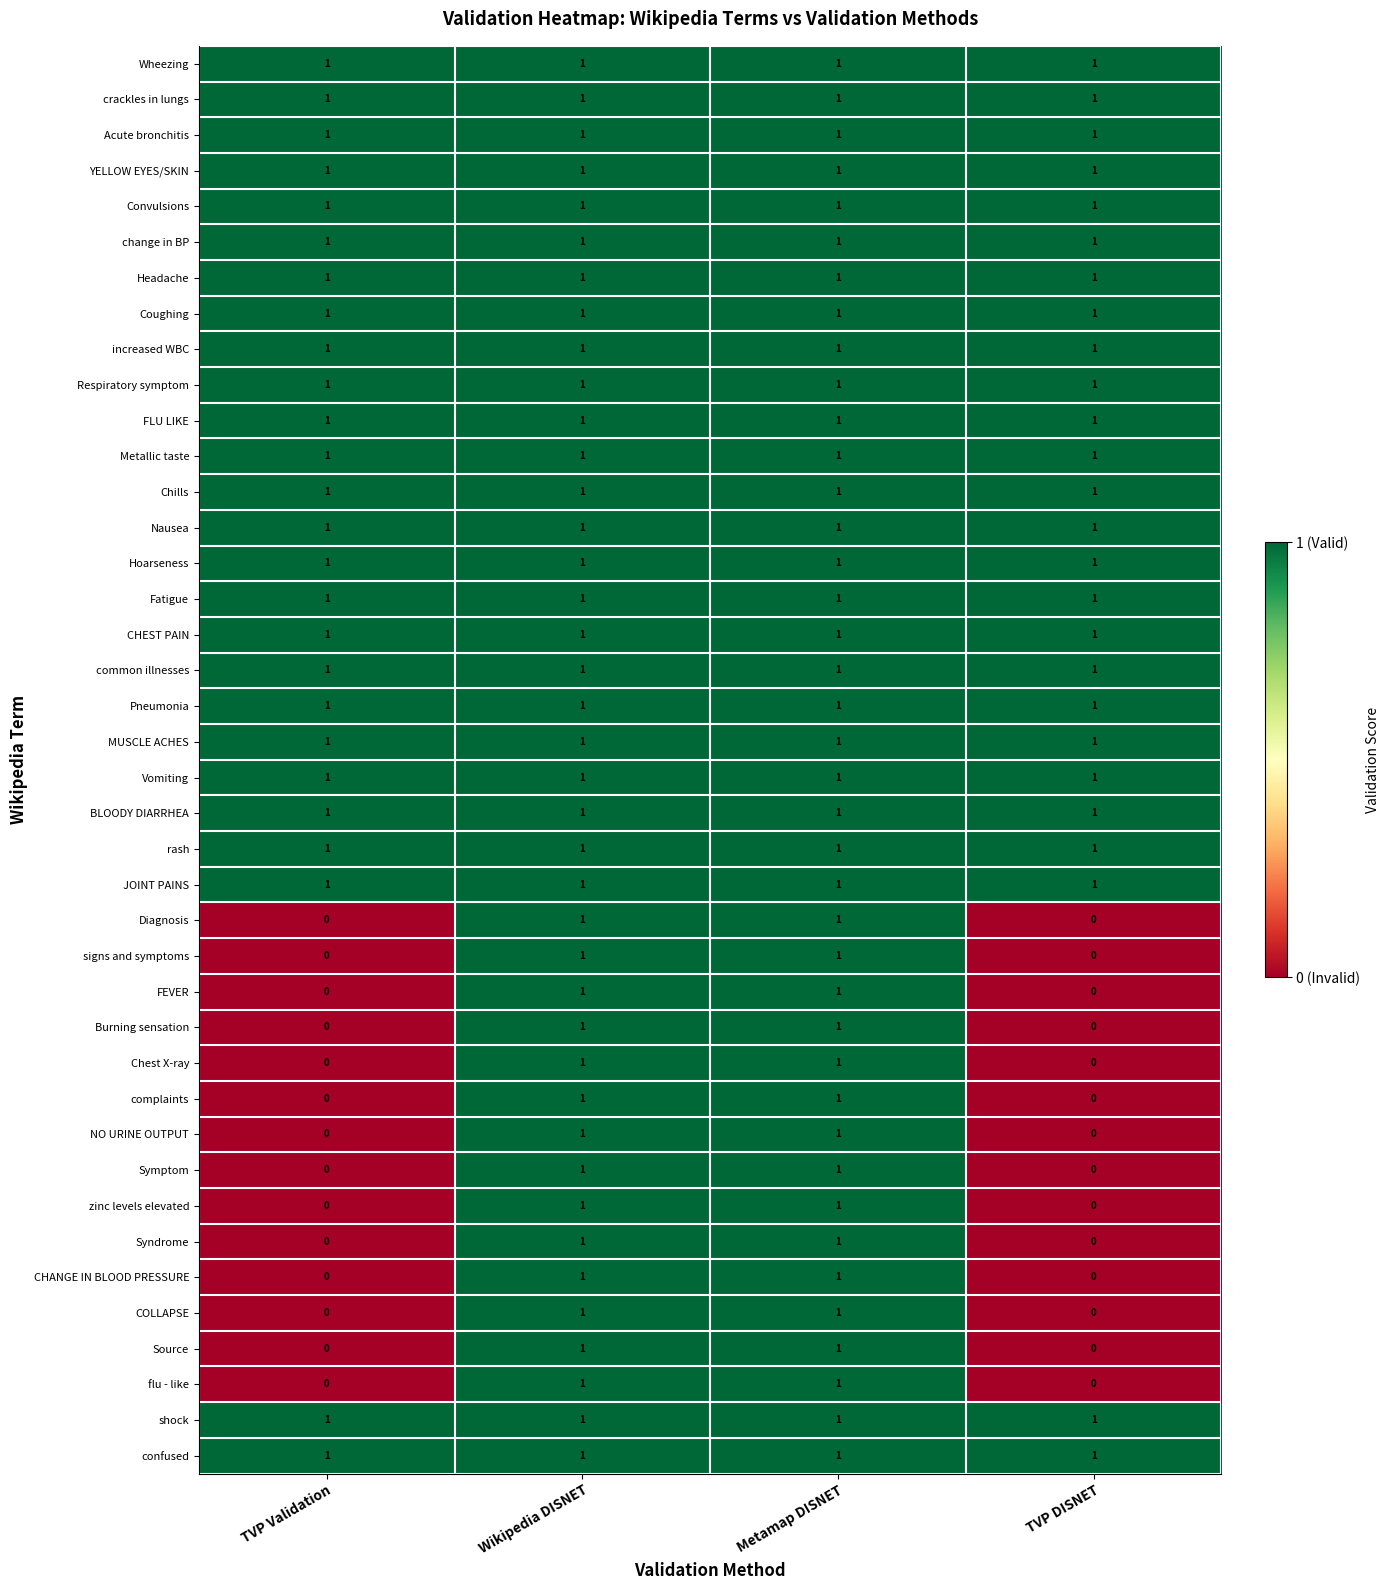

The value of Nausea at Metamap DISNET is 1. True or false?

True